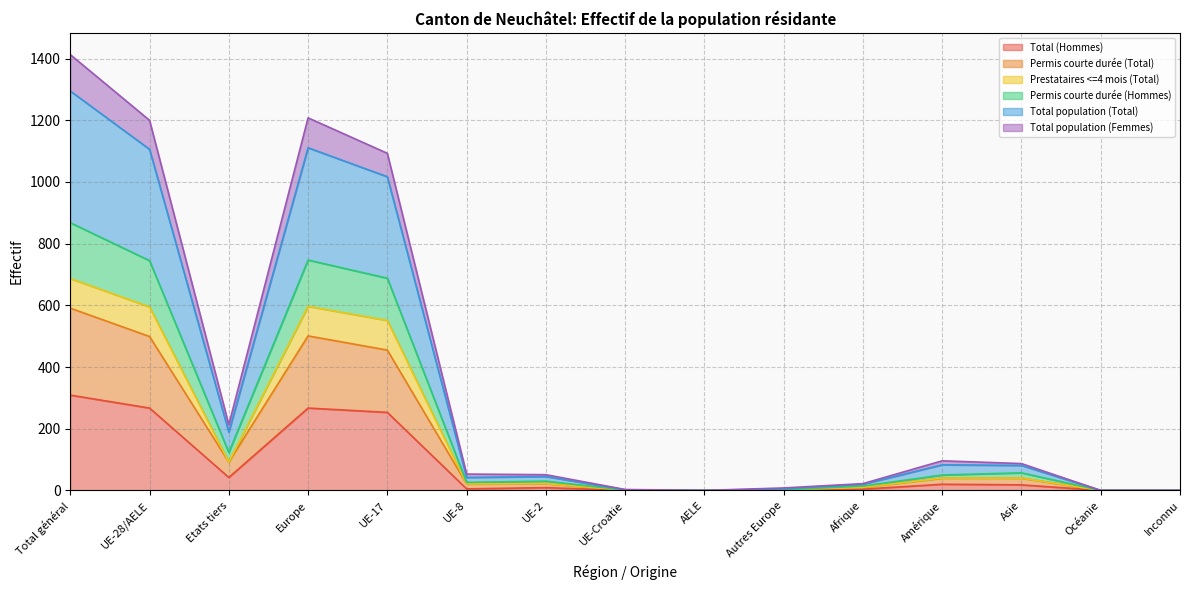

At Autres Europe, list the series in order from smallest to largest.

Total (Hommes), Permis courte durée (Total), Prestataires <=4 mois (Total), Total population (Femmes), Total population (Total), Permis courte durée (Hommes)